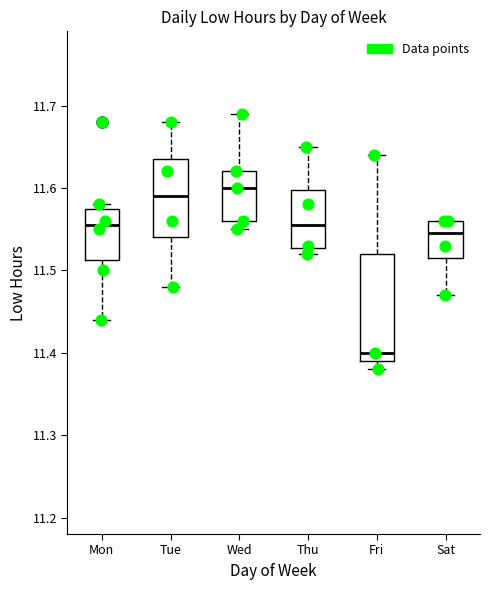

Reading left to right, transcribe this box plot: for each box, give where its median line is, the range the box spans, and where its two whiskers end, as read against the y-axis. The values are not printed on the chart, so give them approximately, as read against the axis.

Mon: median 11.56, box 11.51 to 11.58, whiskers 11.44 to 11.58 (just above the box's upper edge)
Tue: median 11.59, box 11.54 to 11.64, whiskers 11.48 to 11.68
Wed: median 11.60, box 11.56 to 11.62, whiskers 11.55 to 11.69
Thu: median 11.56, box 11.53 to 11.60, whiskers 11.52 to 11.65
Fri: median 11.40, box 11.39 to 11.52, whiskers 11.38 to 11.64
Sat: median 11.55, box 11.52 to 11.56, whiskers 11.47 to 11.56